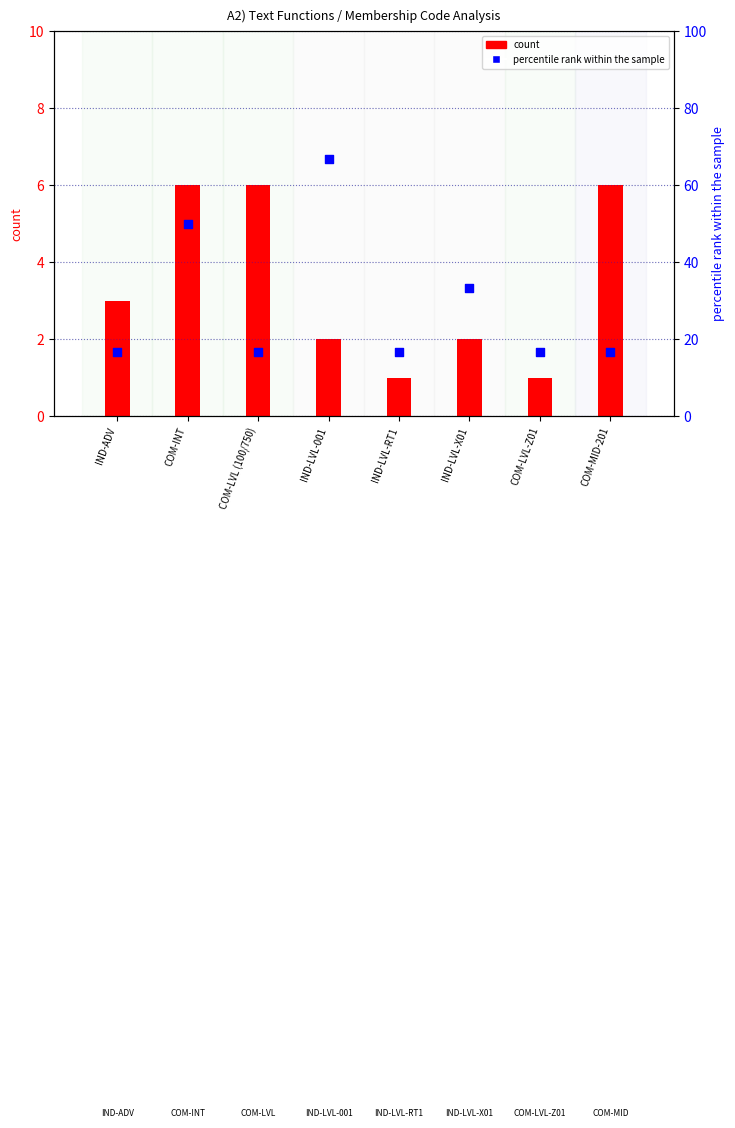

Which series has the largest Y range (max minus min)?

percentile rank within the sample